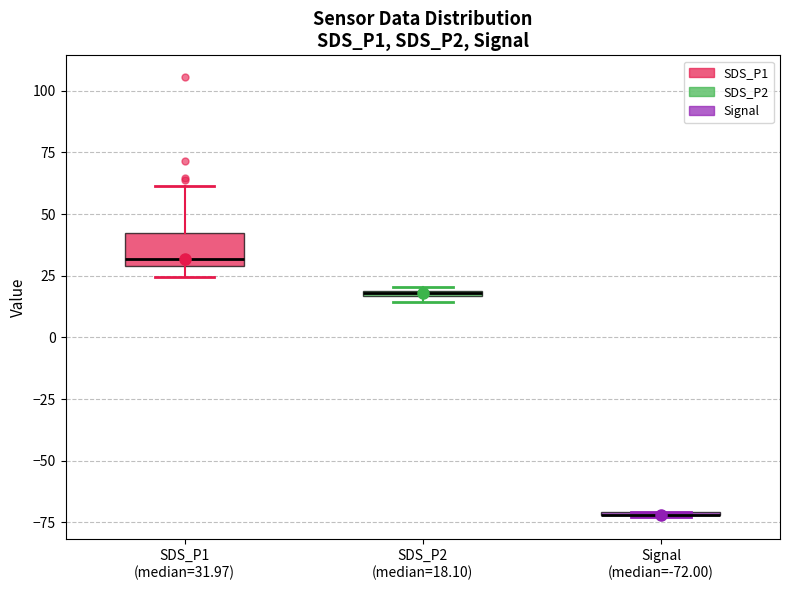

Comparing the boxes themselves (not the whiskers), which one is the tallest?

SDS_P1 (median=31.97)